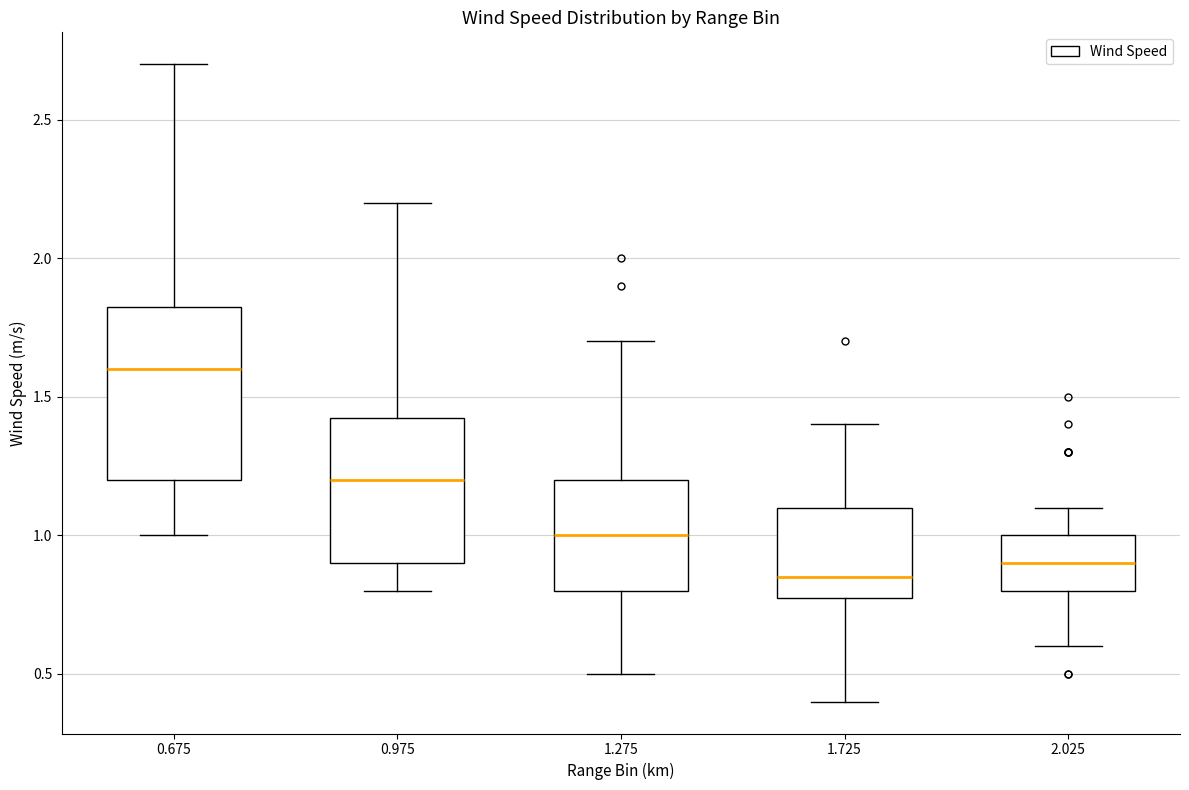

Reading left to right, read every box against the y-axis: the position of its median line, the range the box covers, and the ends of its whiskers. The values are not printed on the chart, so give them approximately, as read against the axis.

0.675: median 1.60, box 1.20 to 1.85, whiskers 1.00 to 2.70
0.975: median 1.20, box 0.90 to 1.45, whiskers 0.80 to 2.20
1.275: median 1.00, box 0.80 to 1.20, whiskers 0.50 to 1.70
1.725: median 0.85, box 0.80 to 1.10, whiskers 0.40 to 1.40
2.025: median 0.90, box 0.80 to 1.00, whiskers 0.60 to 1.10